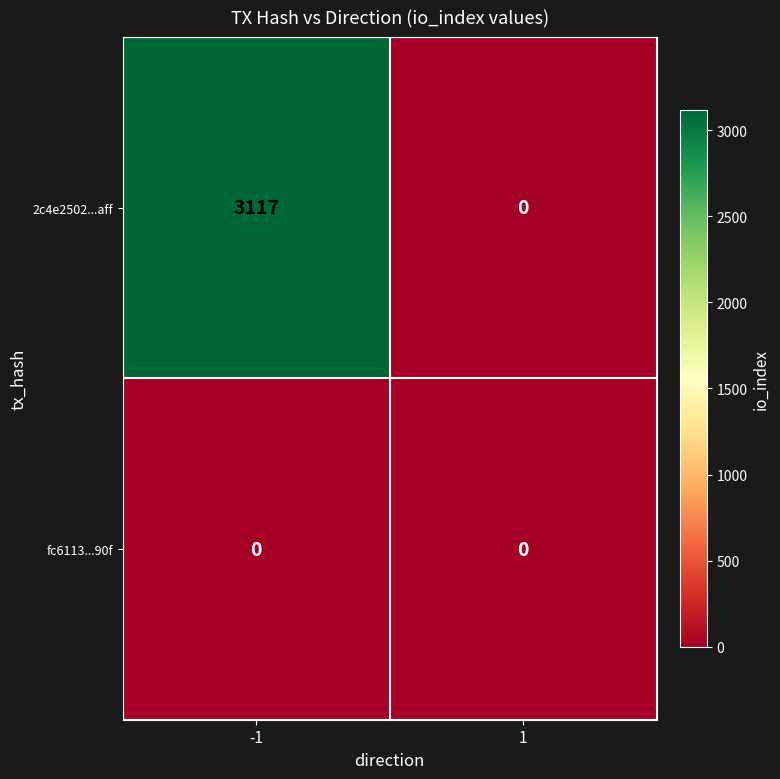

The 2c4e2502...aff series shows 1869 at 1. True or false?

False